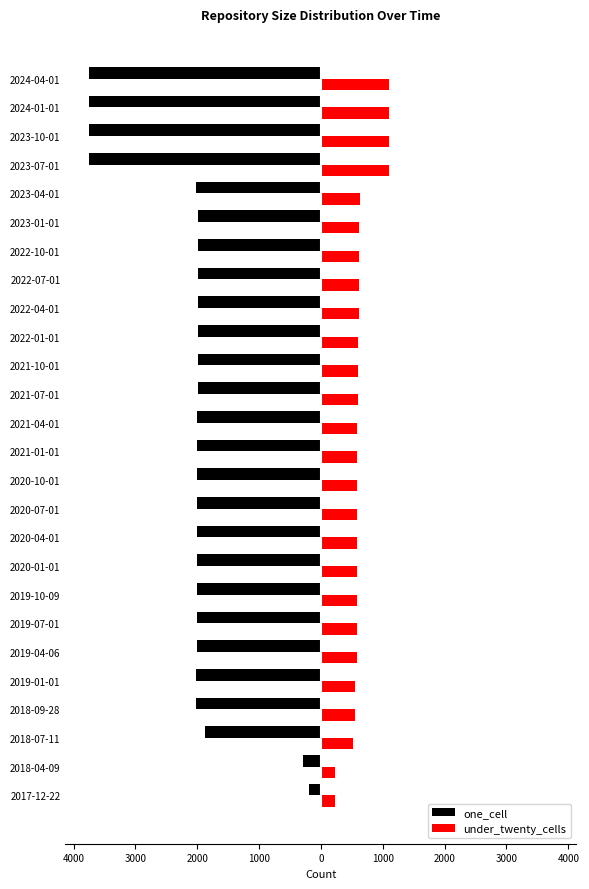

What are all the series names shown in the legend?

one_cell, under_twenty_cells